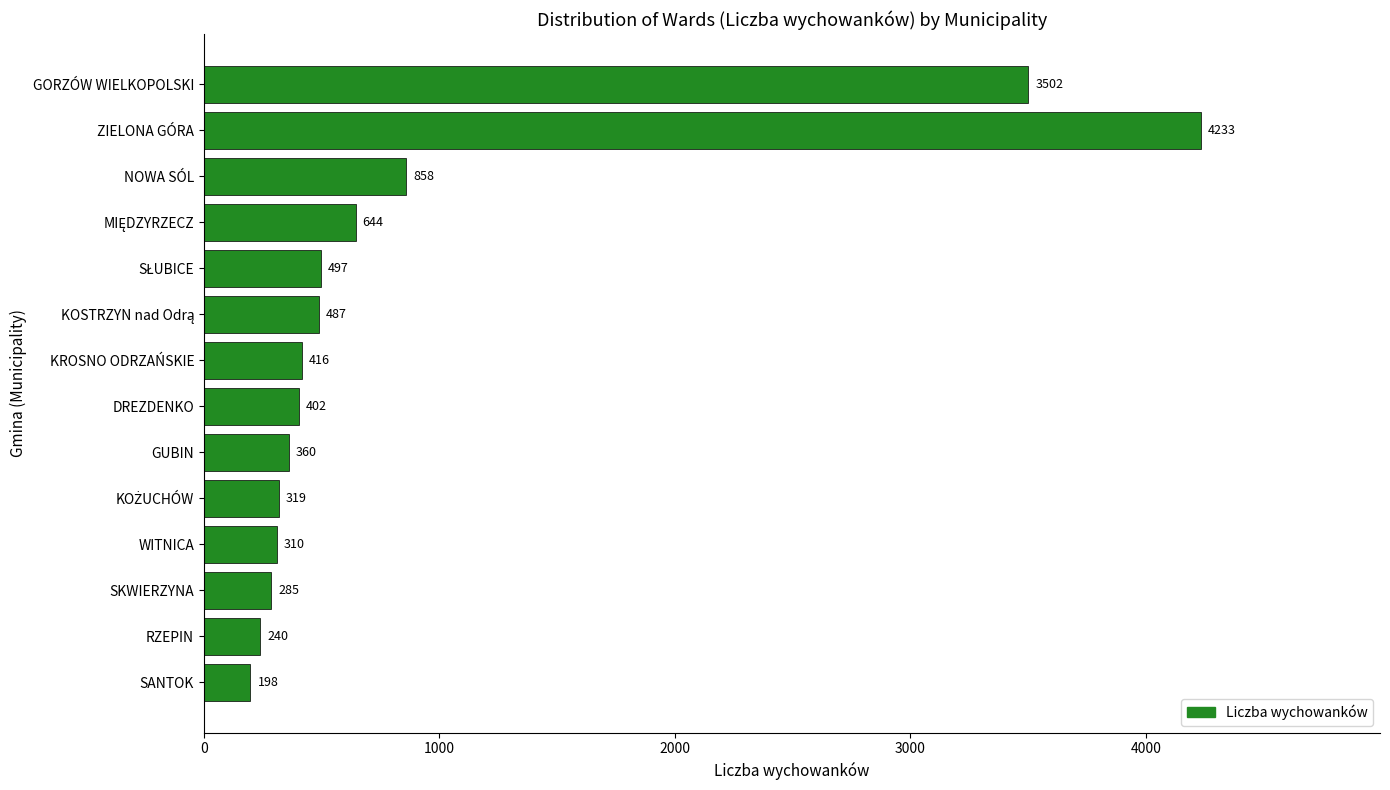

What position from the bottom is WITNICA?

4